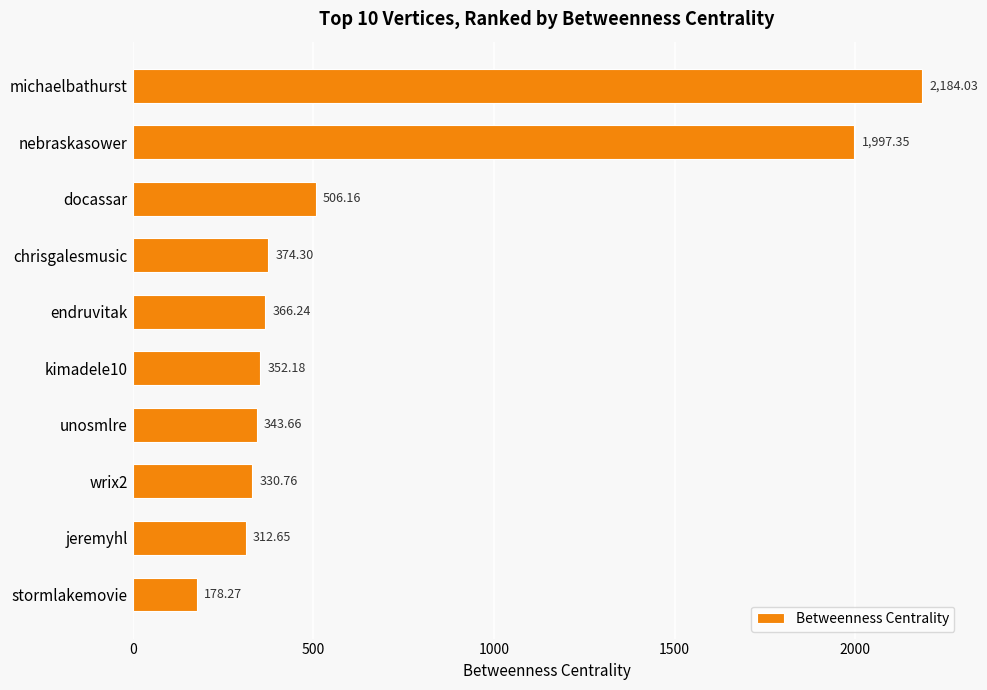

Rank the categories by value from highest to lowest.

michaelbathurst, nebraskasower, docassar, chrisgalesmusic, endruvitak, kimadele10, unosmlre, wrix2, jeremyhl, stormlakemovie